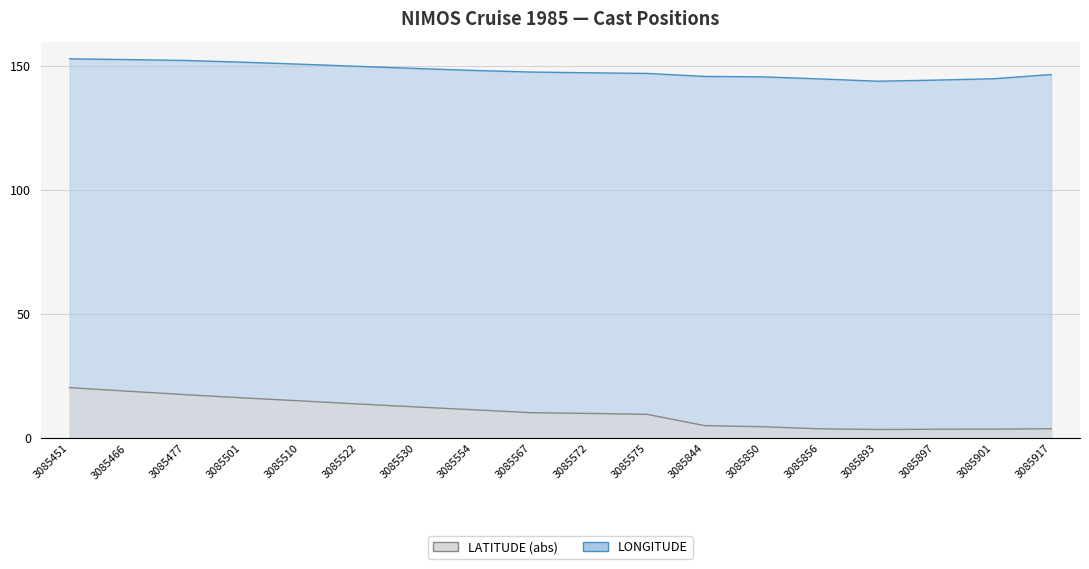

How many interior local valleys does the LATITUDE (abs) series have?

1